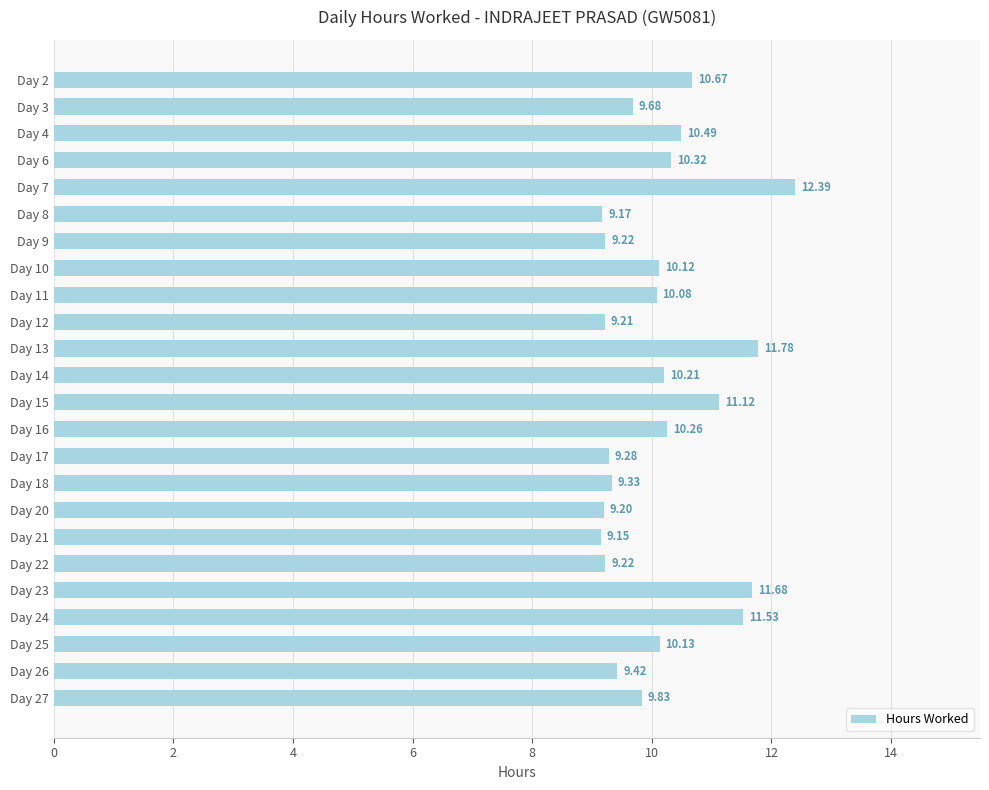

What is the ratio of the value at Day 8 to the value at Day 13?

0.8